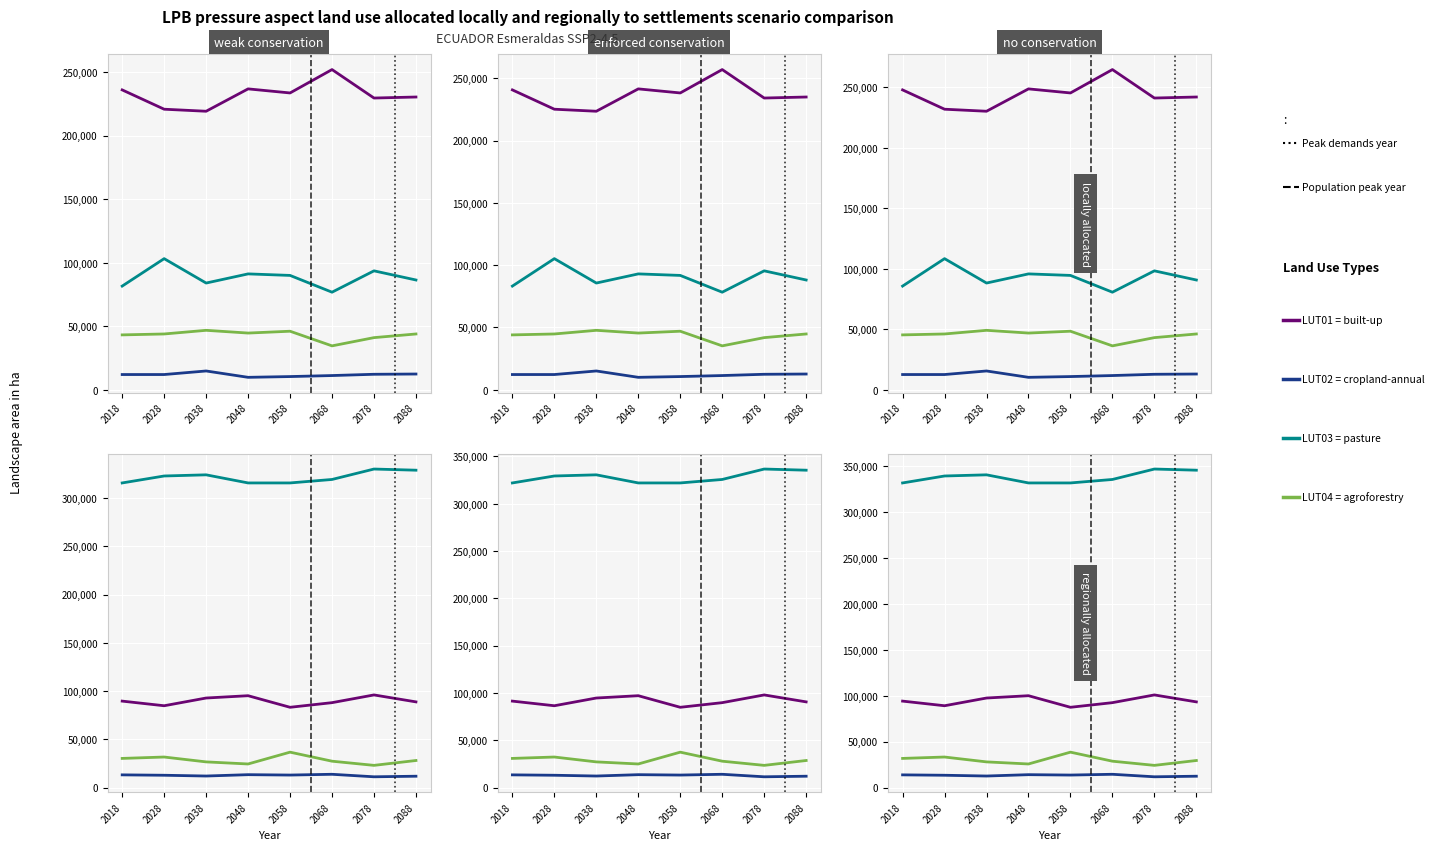

At which label does LUT03 = pasture first exceed 338940?

2038